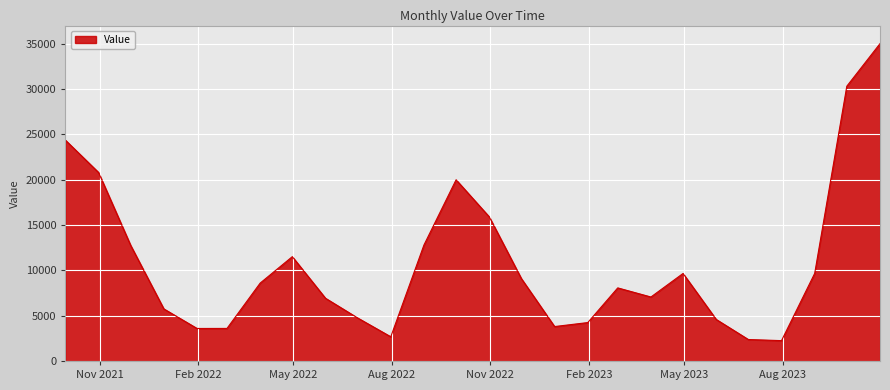

What is the minimum value shown in the chart?

2244